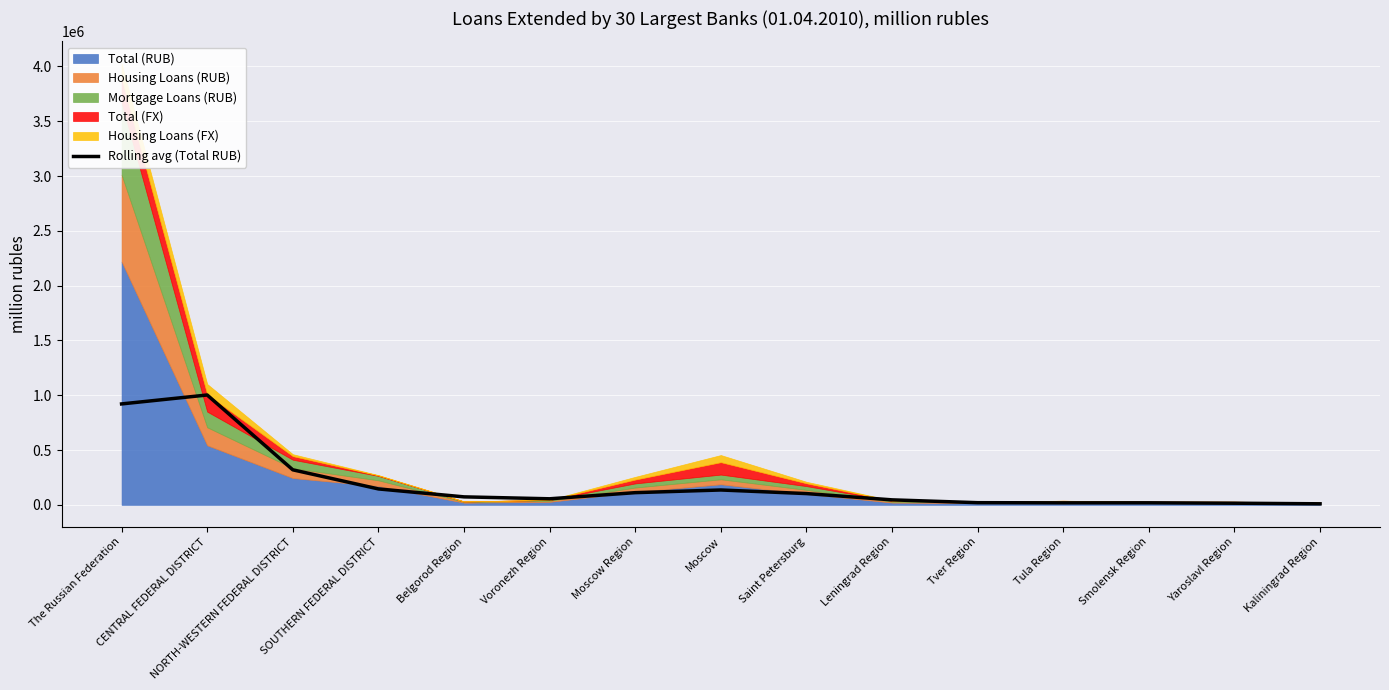

True or false: Rolling avg (Total RUB) has a value of 111170.0 at Moscow Region.

True